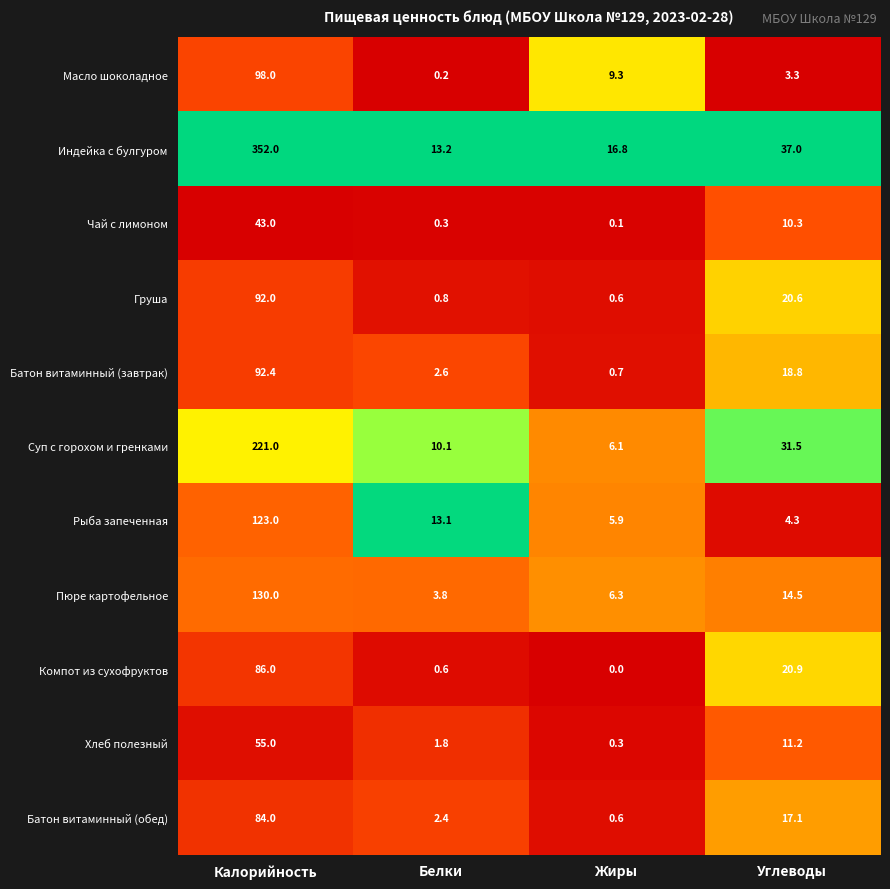

What is the difference between the highest and lowest values at Углеводы?

33.7